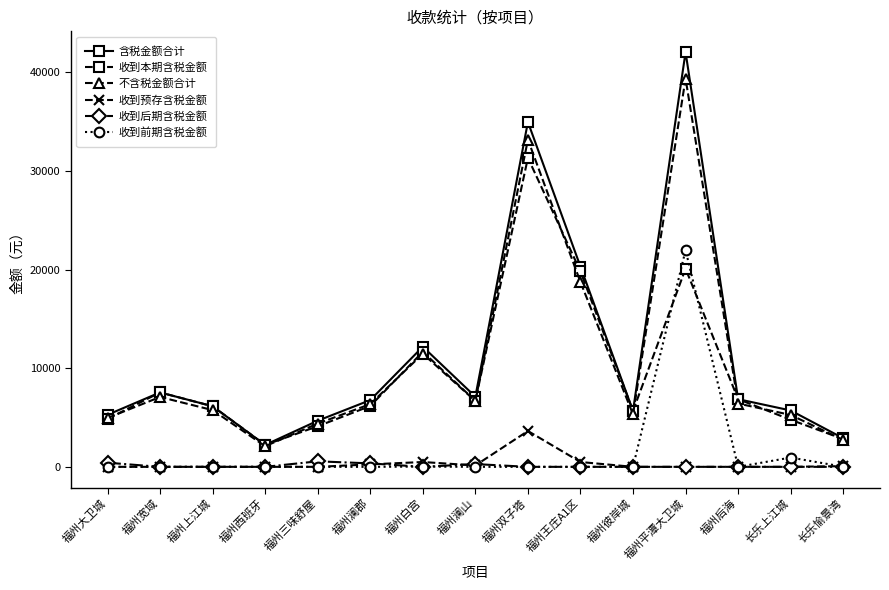

What is the spread (max minus min) of values at 福州王庄A1区?

20304.6